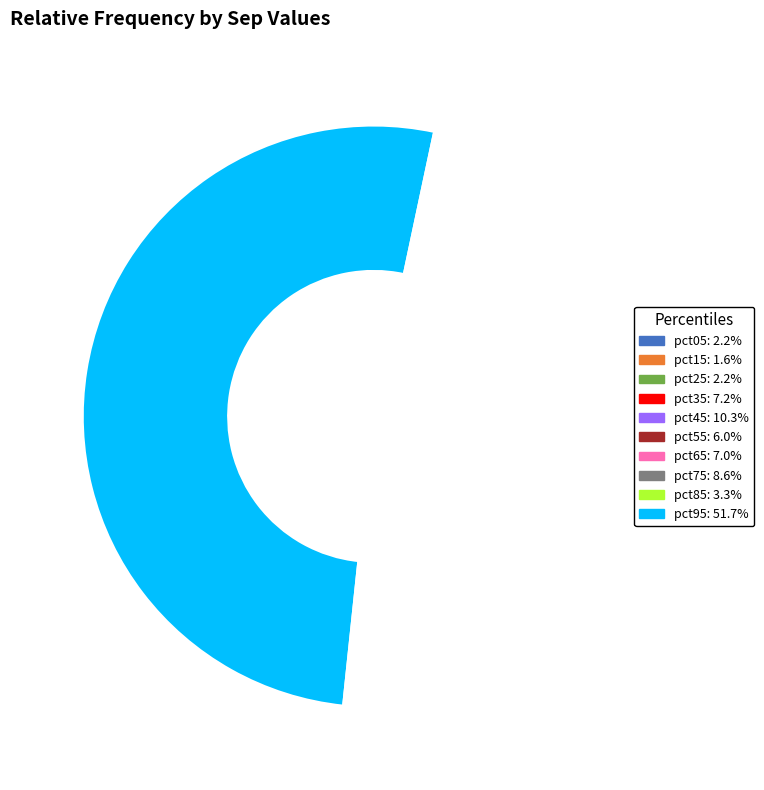

Rank the categories by value from highest to lowest.

pct95, pct45, pct75, pct35, pct65, pct55, pct85, pct25, pct05, pct15